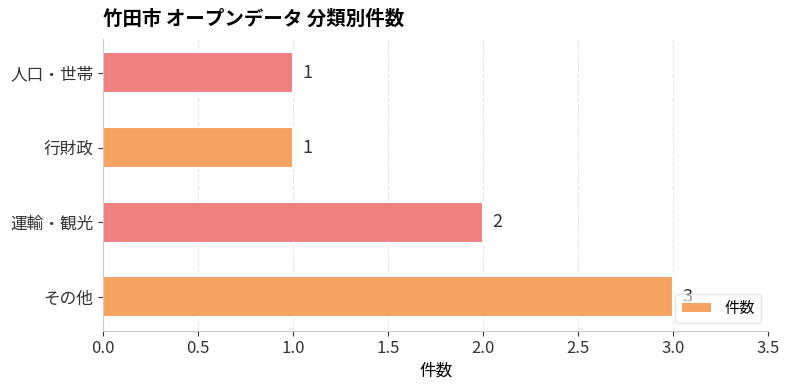

What is the sum of the values at その他 and 行財政?

4